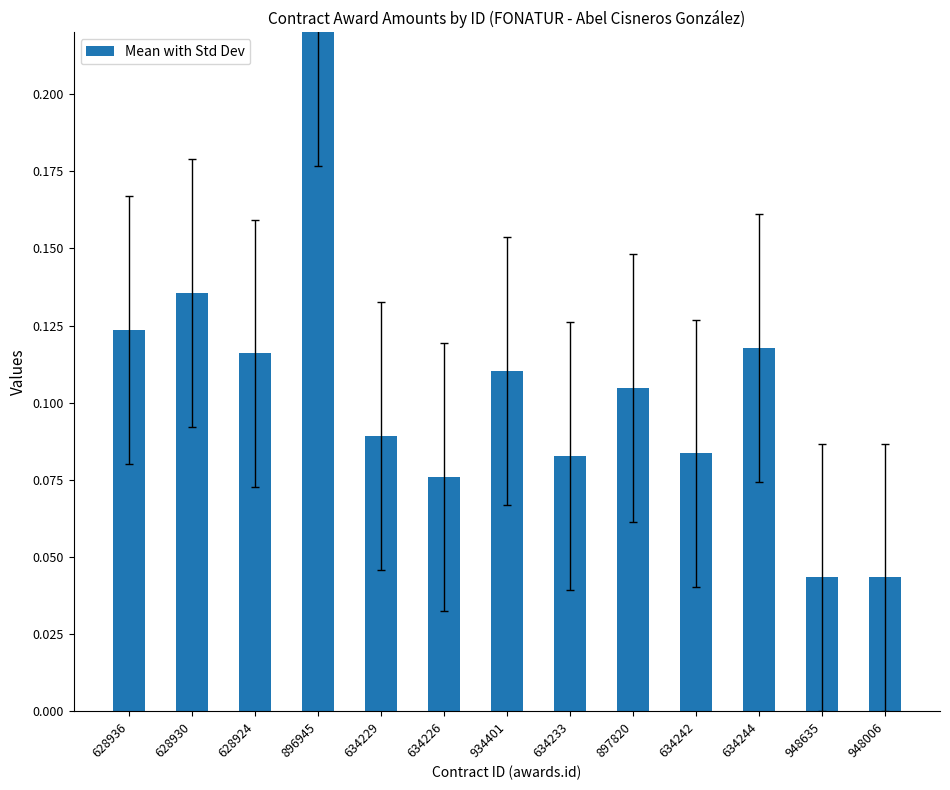

What is the change in value from 628924 to 896945?

+0.1